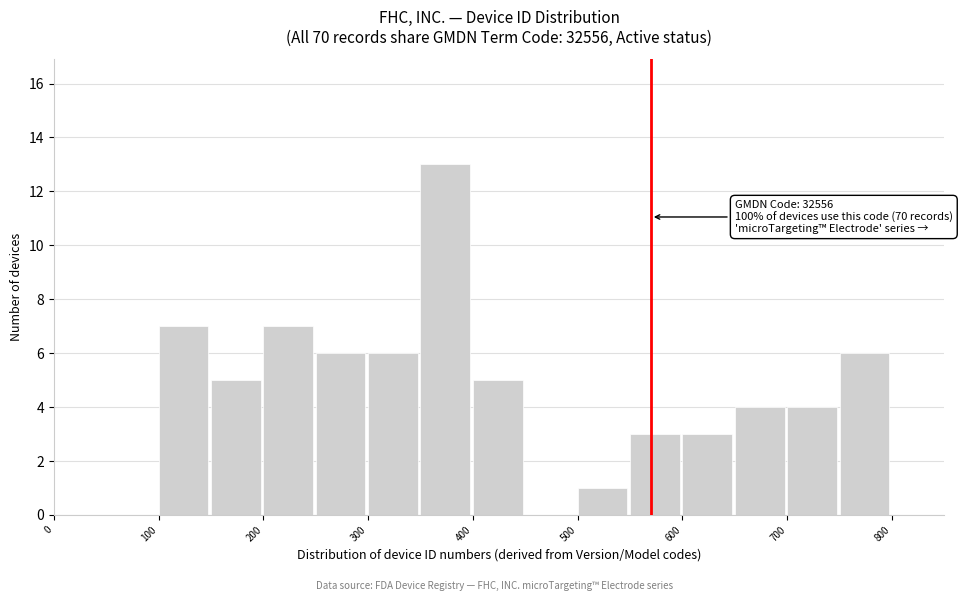

Which range on the x-axis has the tallest bar?

350 to 400